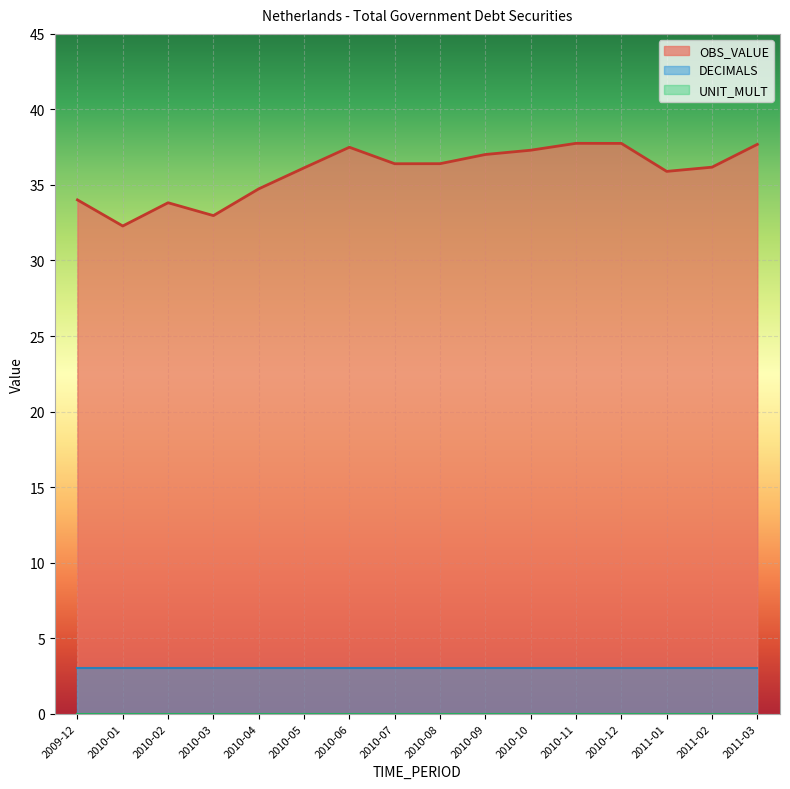

What is the maximum value shown in the chart?

37.8